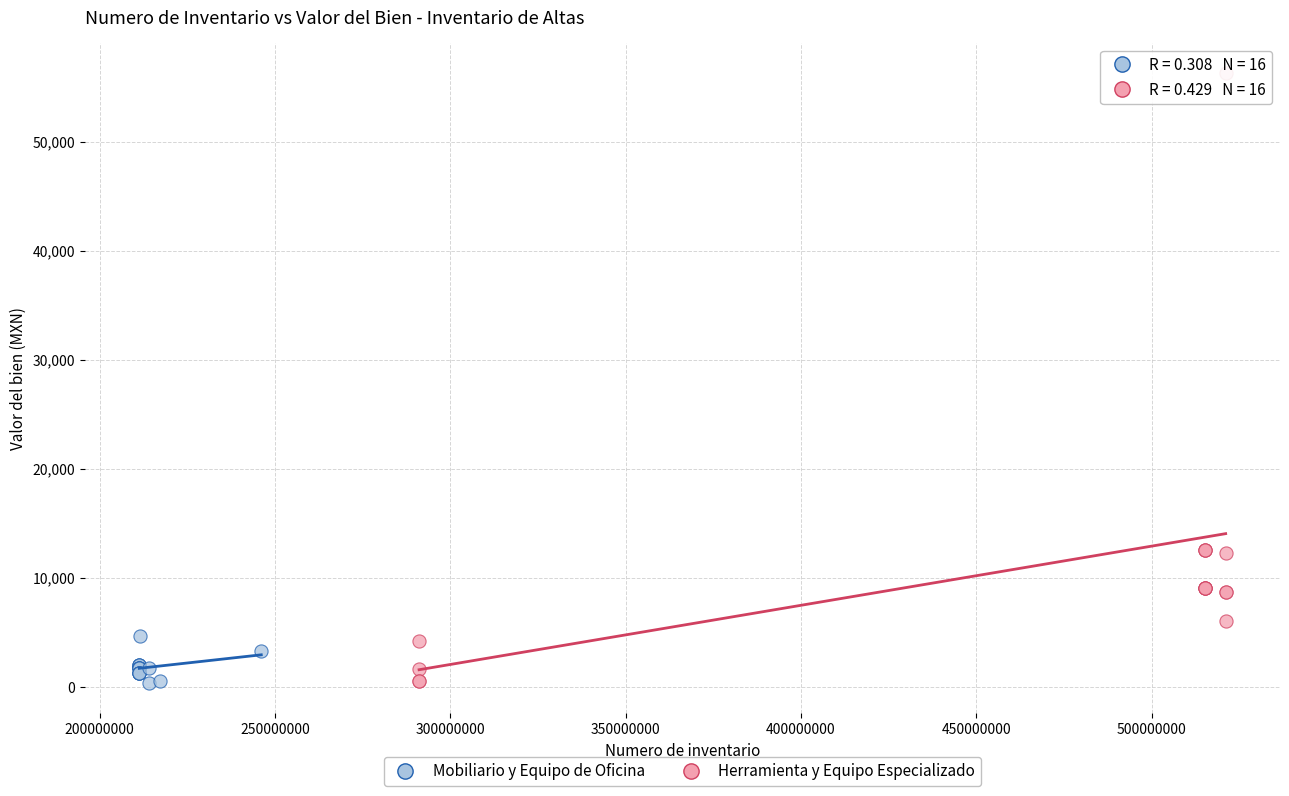

Which series has the widest spread of Y values?

Herramienta y Equipo Especializado